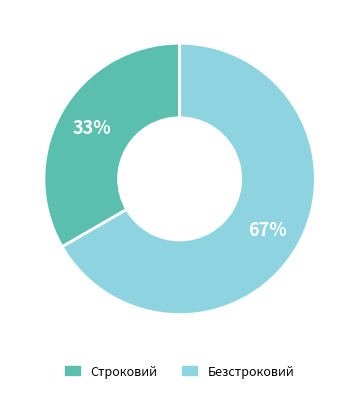

What is the smallest slice in the pie chart?

Строковий